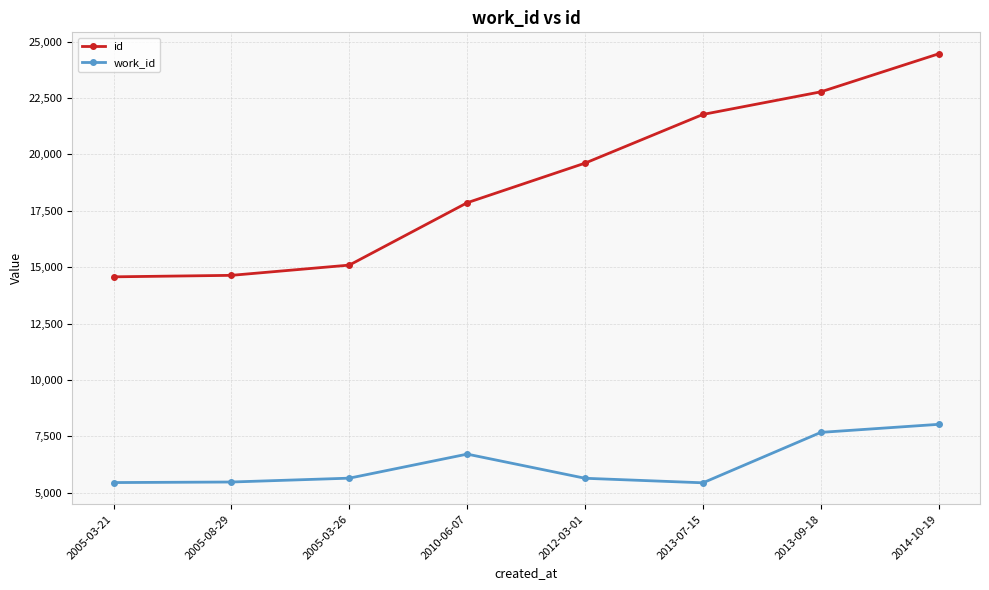

True or false: id and work_id cross at least once.

False